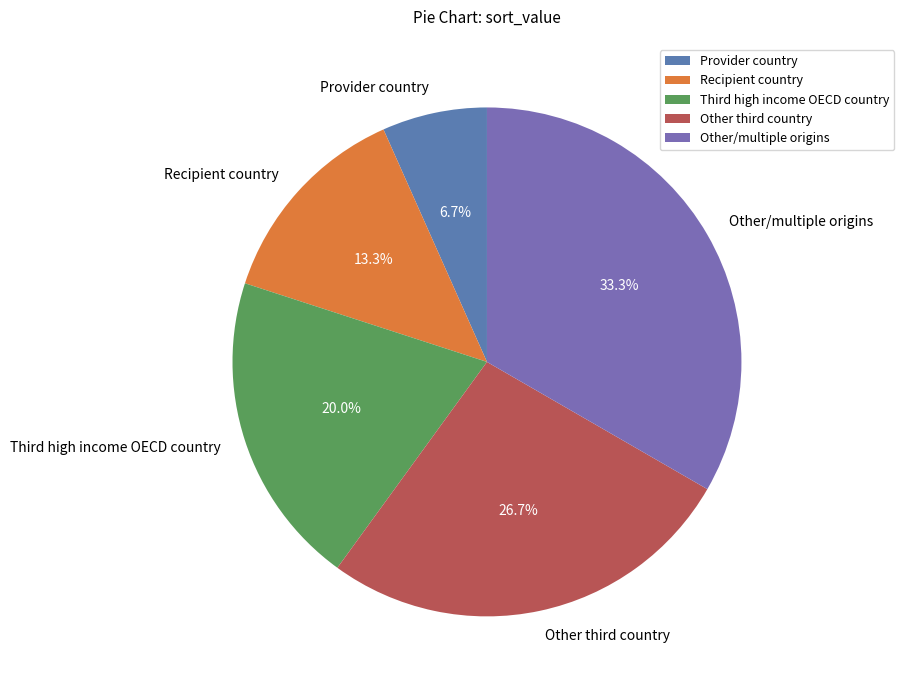

To the nearest percent, what is the difference between the largest and smallest slice percentages?

27%